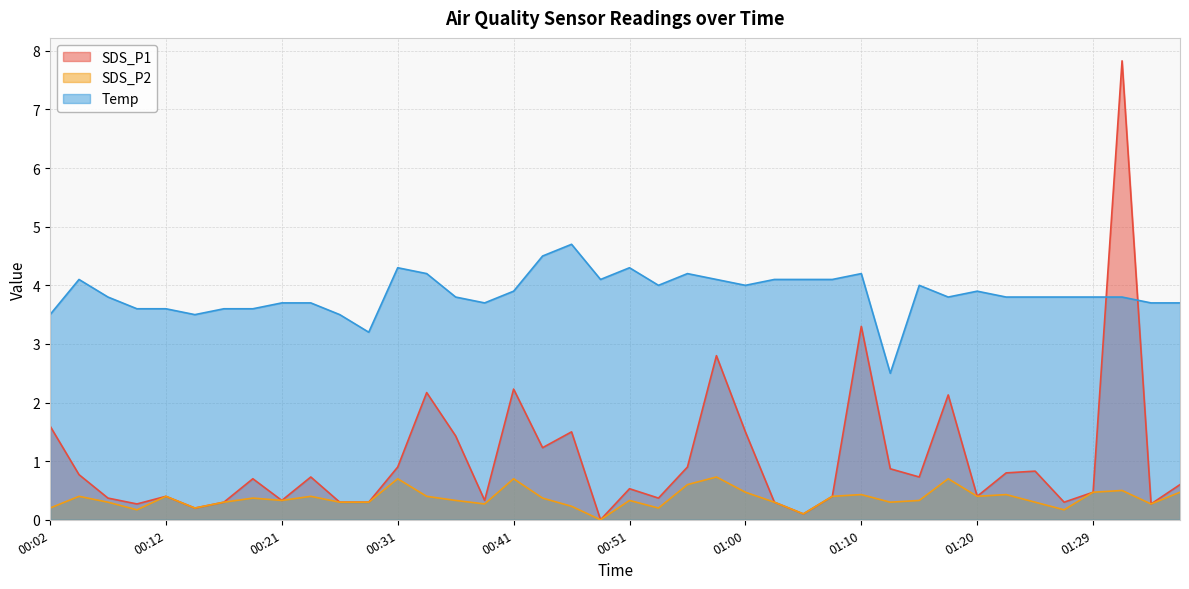

How many lines are shown in the chart?

3